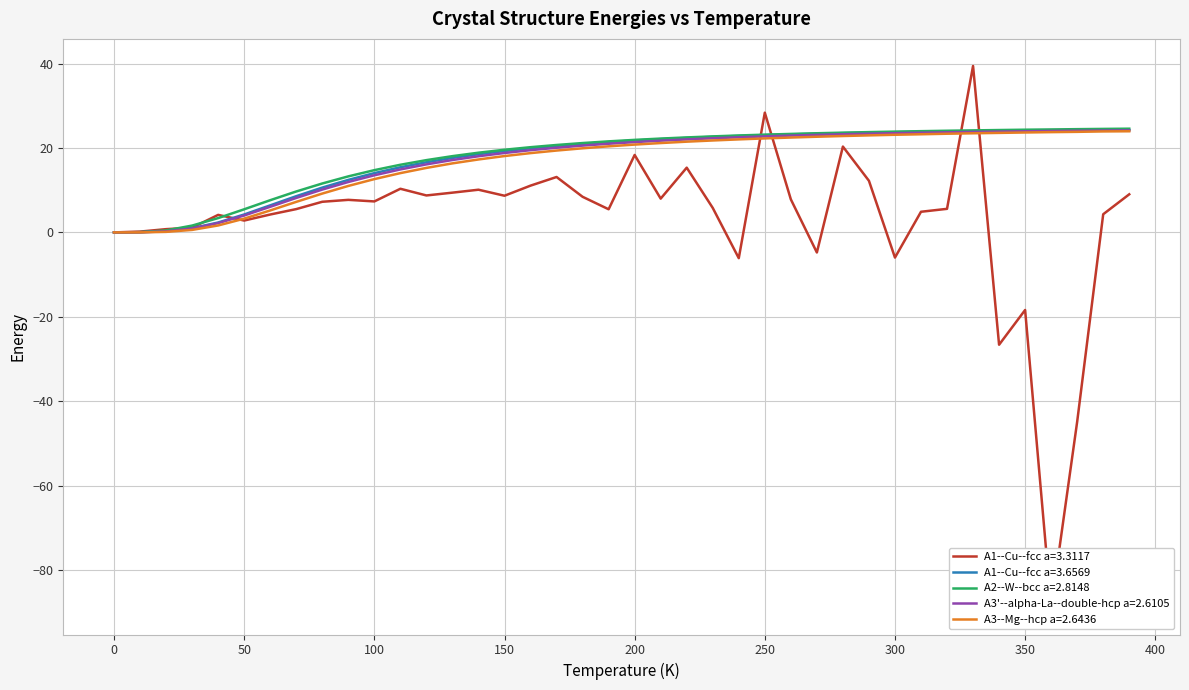

Which series ends up on top after the final intersection of A1--Cu--fcc a=3.3117 and A3p--alpha-La--double-hcp?

A3p--alpha-La--double-hcp